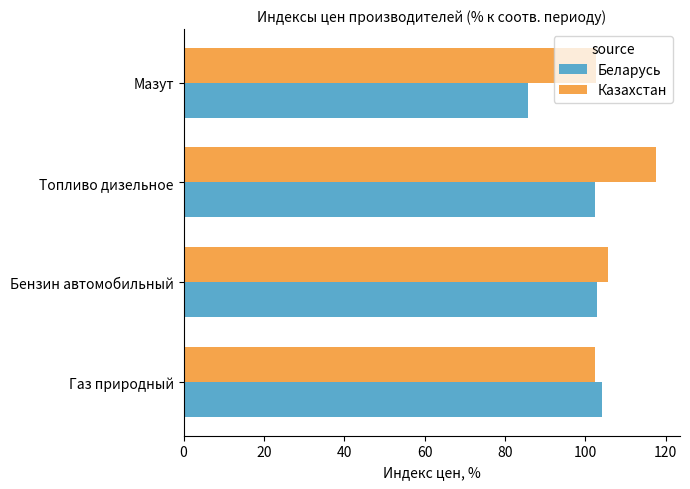

True or false: Казахстан has a value of 102.3 at Газ природный.

True